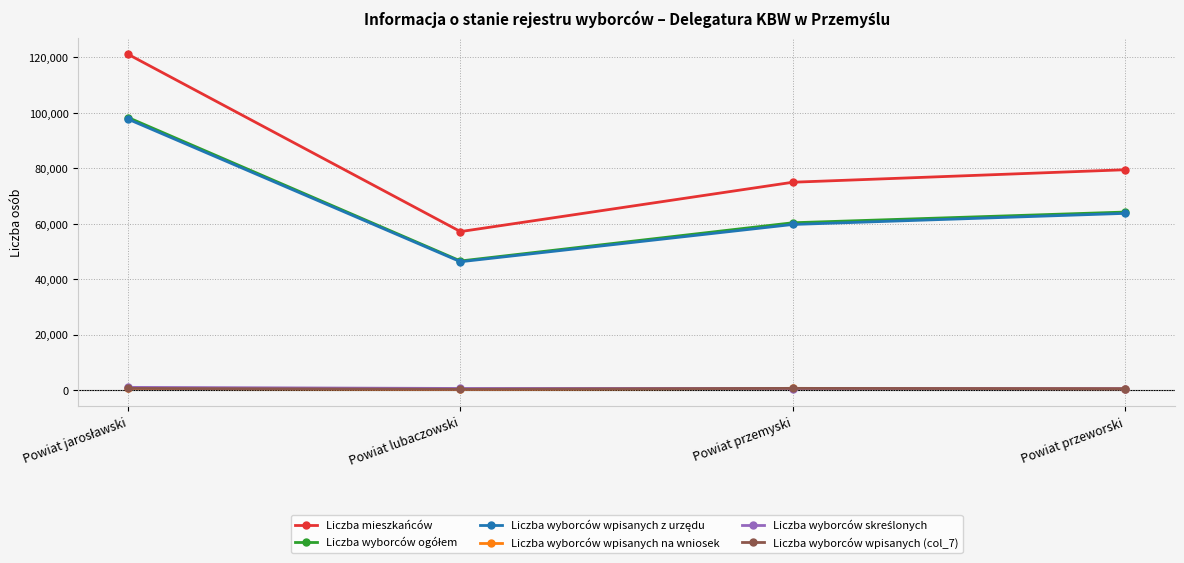

What is the maximum value shown in the chart?

121055